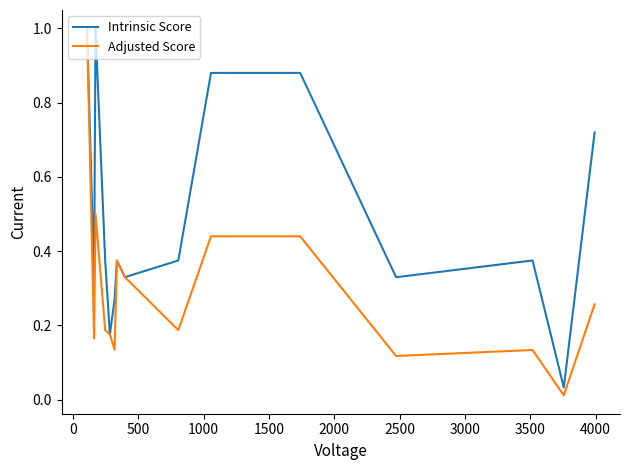

Rank the series by their maximum value, from highest to lowest.

Intrinsic Score, Adjusted Score